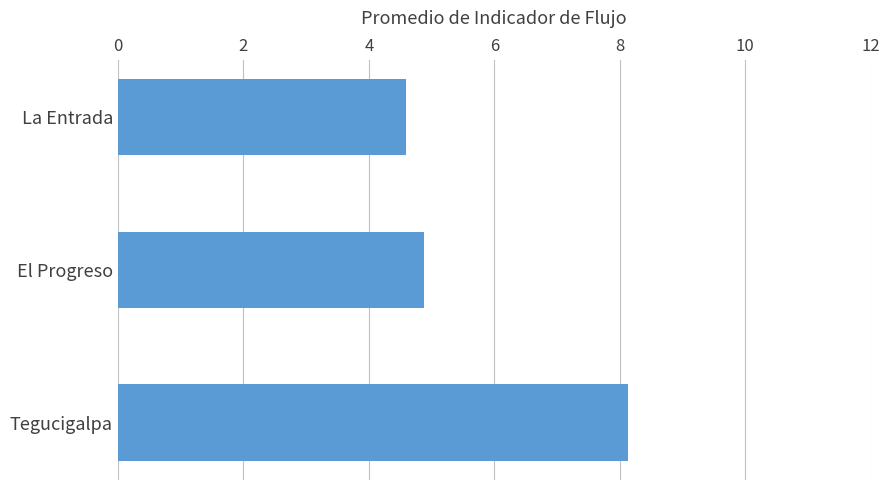

Rank the categories by value from lowest to highest.

La Entrada, El Progreso, Tegucigalpa